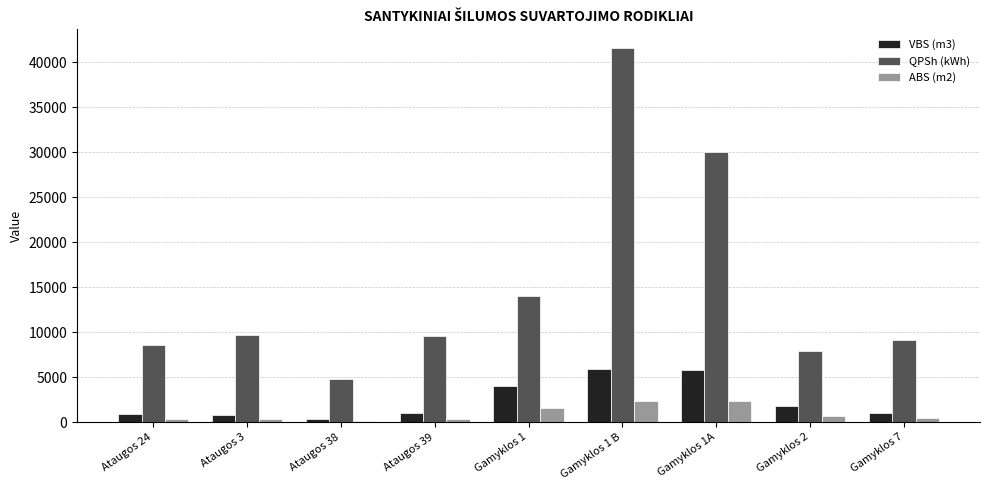

List the series in order of their peak value, lowest first.

ABS (m2), VBS (m3), QPSh (kWh)